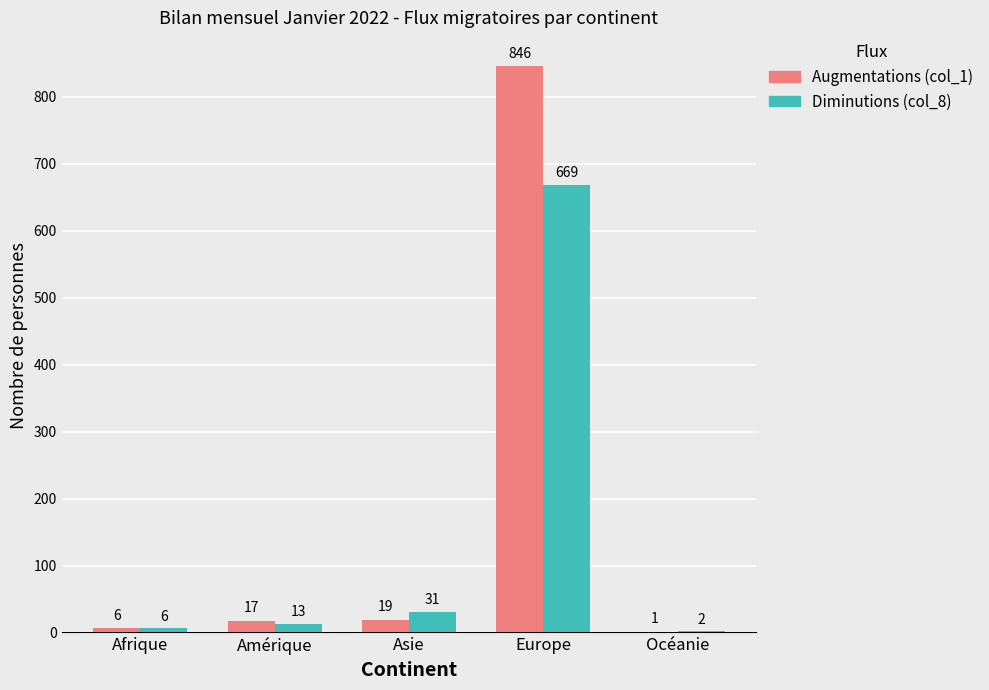

What are all the series names shown in the legend?

Augmentations (col_1), Diminutions (col_8)